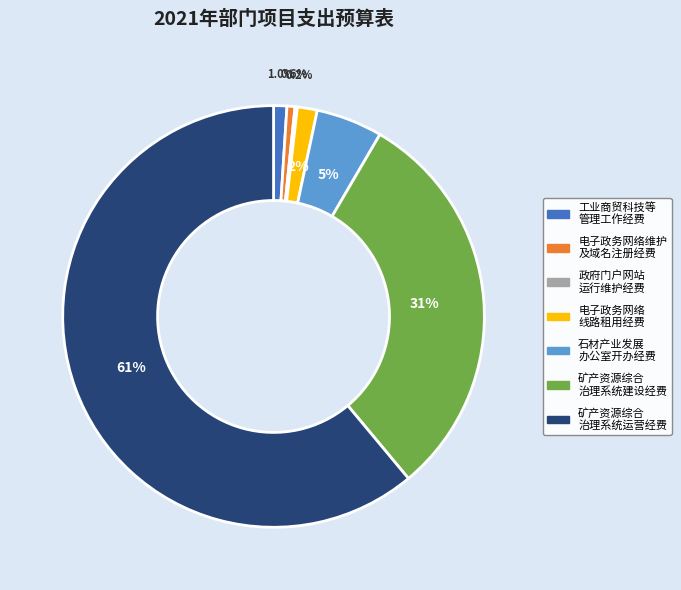

Is there any slice that represents more than half of the pie?

Yes